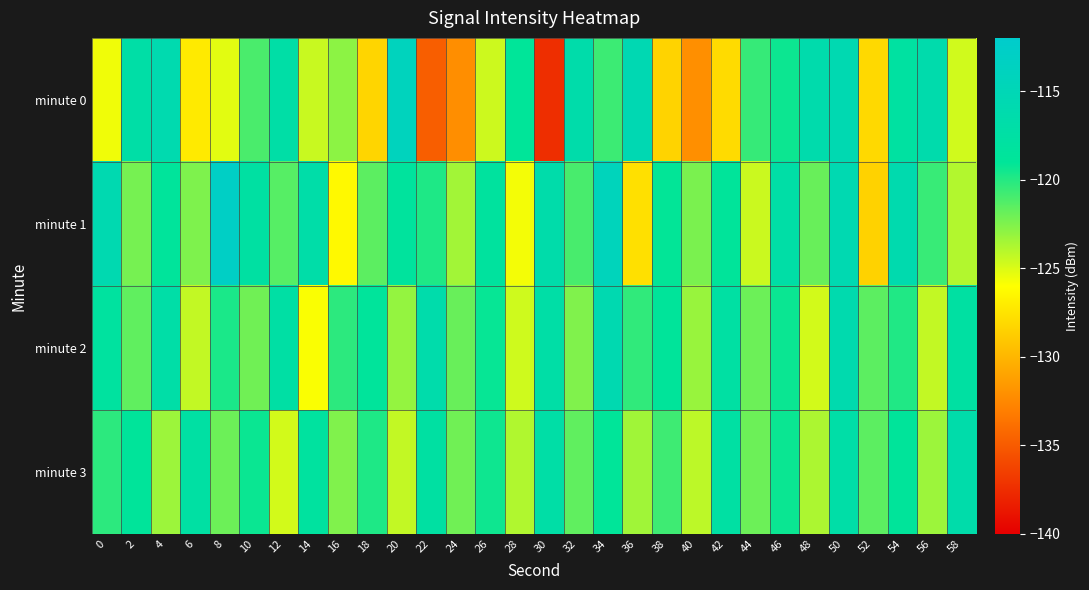

Reading right to left, what are all the values shown in this chart?

minute 0: 58=-124.7	56=-116.4	54=-117.8	52=-128.1	50=-115.6	48=-116.3	46=-119.3	44=-120.5	42=-127.9	40=-132.1	38=-128.4	36=-115.5	34=-120.6	32=-116.7	30=-137.4	28=-118.9	26=-124.6	24=-132.2	22=-134.8	20=-114.0	18=-128.3	16=-122.9	14=-124.5	12=-117.1	10=-121.0	8=-125.2	6=-127.1	4=-116.0	2=-117.1	0=-125.6
minute 1: 58=-123.9	56=-120.5	54=-116.1	52=-128.4	50=-115.7	48=-121.9	46=-117.2	44=-124.6	42=-118.8	40=-122.3	38=-119.1	36=-127.7	34=-114.3	32=-121.0	30=-116.5	28=-125.7	26=-118.2	24=-123.5	22=-119.9	20=-118.4	18=-121.6	16=-126.3	14=-116.9	12=-121.4	10=-117.8	8=-112.9	6=-122.5	4=-118.7	2=-122.2	0=-115.8
minute 2: 58=-117.7	56=-124.3	54=-119.9	52=-121.5	50=-116.1	48=-124.8	46=-119.3	44=-122.0	42=-117.5	40=-123.2	38=-118.8	36=-120.3	34=-115.9	32=-122.5	30=-117.1	28=-124.7	26=-119.2	24=-121.9	22=-116.4	20=-123.1	18=-118.7	16=-120.2	14=-125.9	12=-117.4	10=-122.1	8=-119.8	6=-124.3	4=-117.0	2=-121.7	0=-118.1
minute 3: 58=-116.6	56=-123.3	54=-118.9	52=-121.5	50=-117.1	48=-123.7	46=-119.3	44=-122.0	42=-117.5	40=-124.2	38=-120.7	36=-123.4	34=-119.0	32=-121.6	30=-117.2	28=-123.9	26=-119.4	24=-122.1	22=-117.6	20=-124.3	18=-119.9	16=-122.5	14=-118.1	12=-124.8	10=-119.3	8=-122.0	6=-117.5	4=-123.3	2=-118.8	0=-120.2